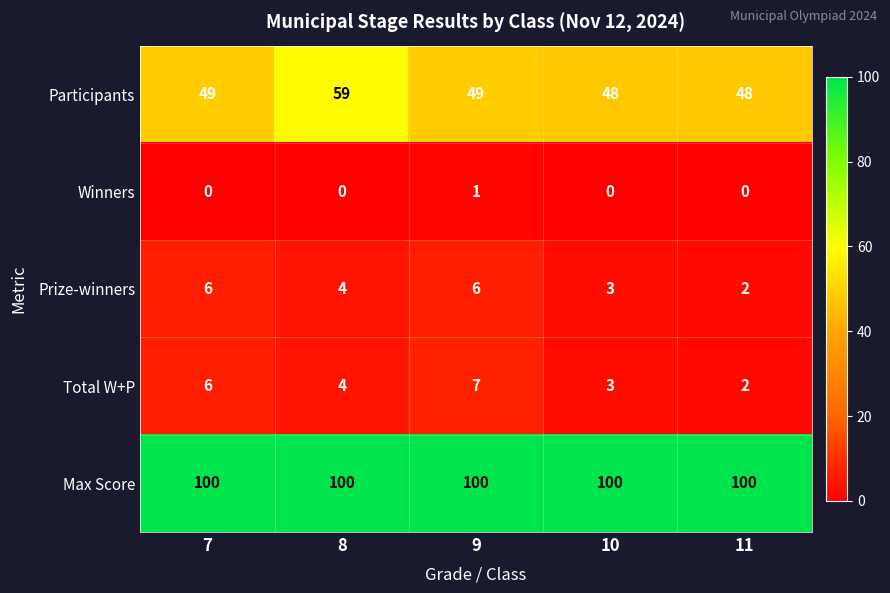

List the series in order of their peak value, highest first.

Max Score, Participants, Total W+P, Prize-winners, Winners